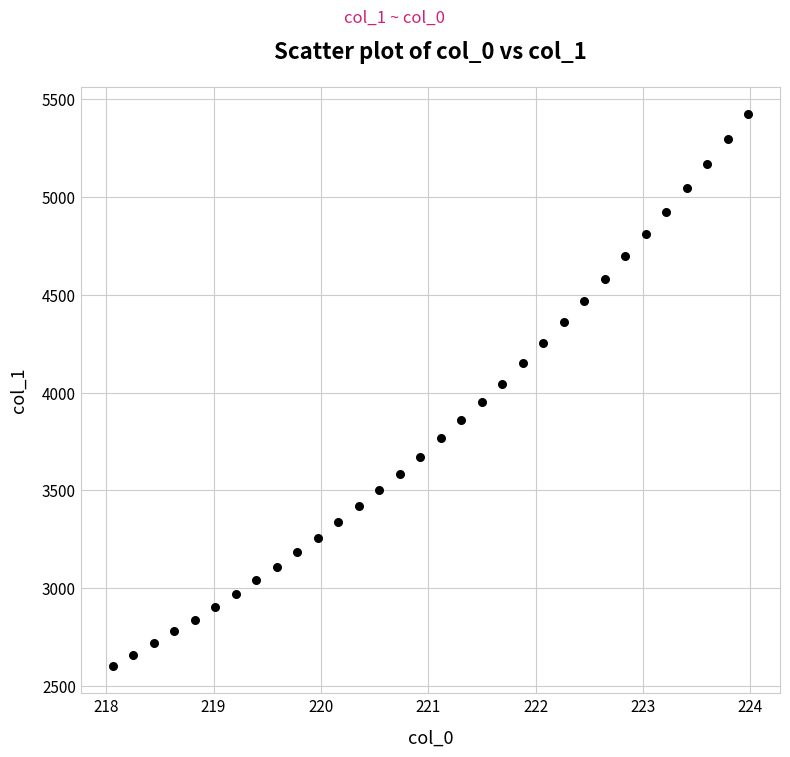

What is the range of Y values (max minus min)?

2820.1